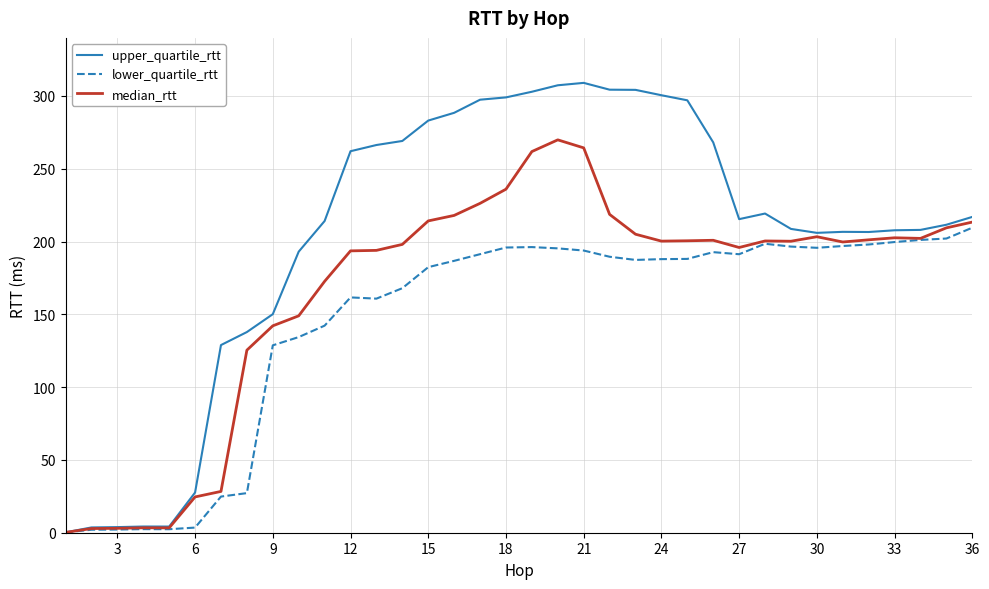

What is the sum of all lower_quartile_rtt values?

5237.0